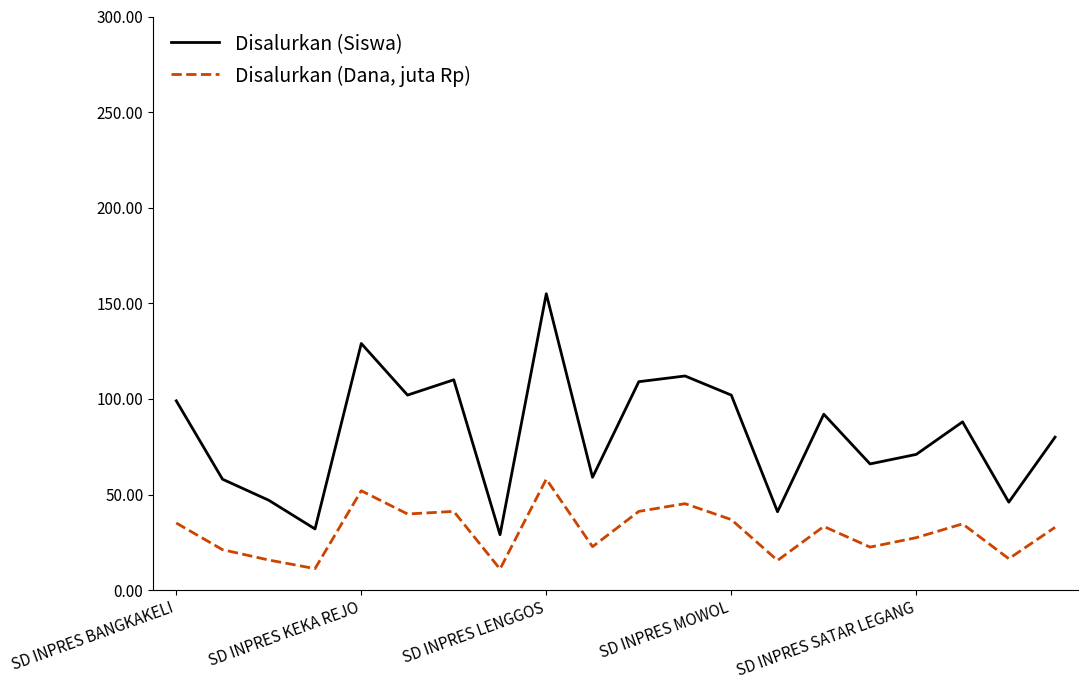

What is the sum of all Disalurkan (Siswa) values?

1627.0